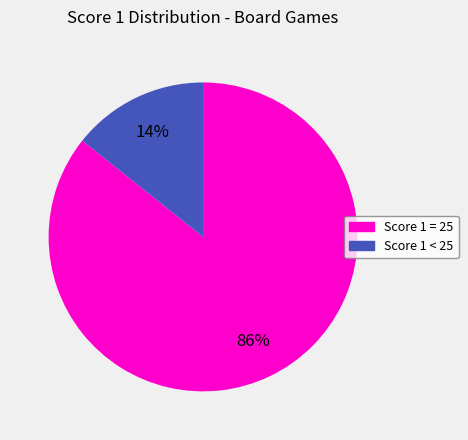

Is it true that Score 1 < 25 is 14% of the pie?

True